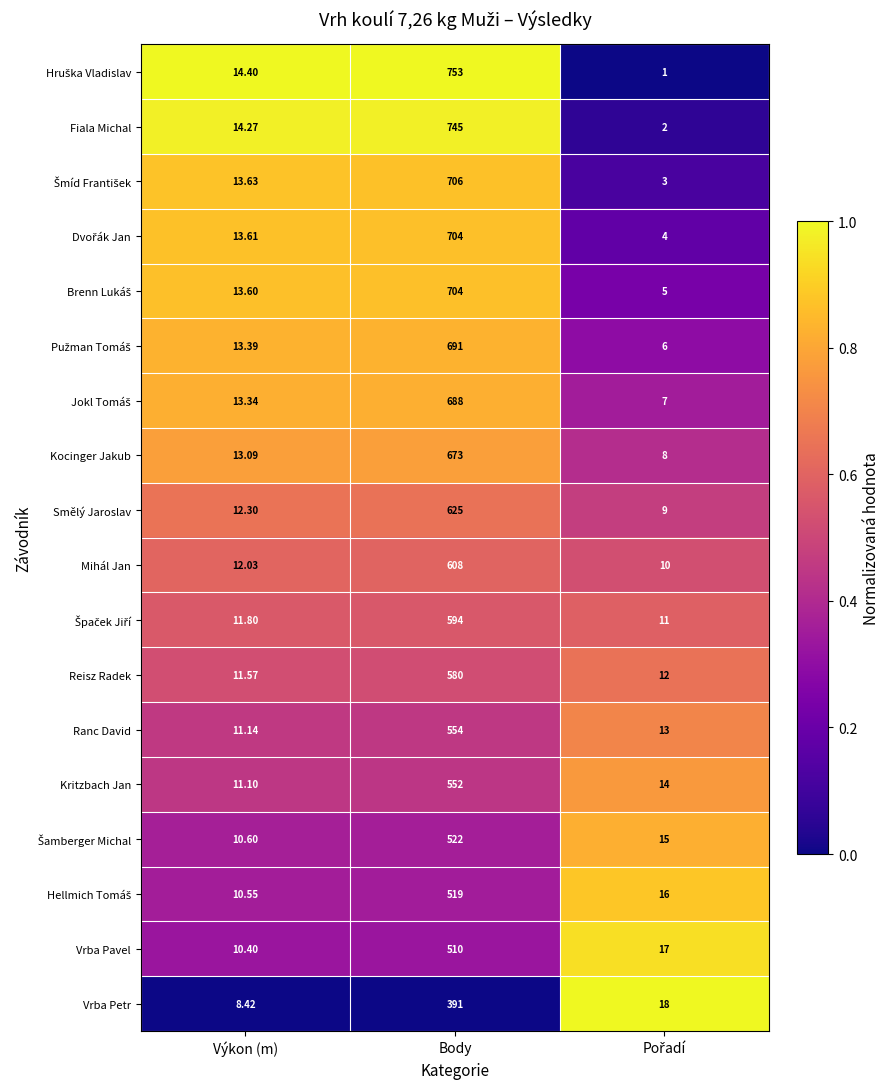

At which category is the sum across all series the highest?

Body